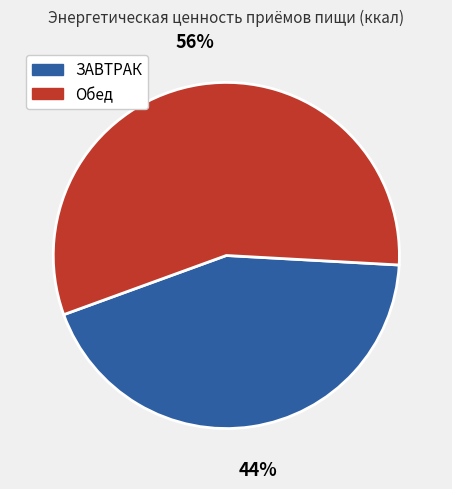

How many slices are in this pie chart?

2